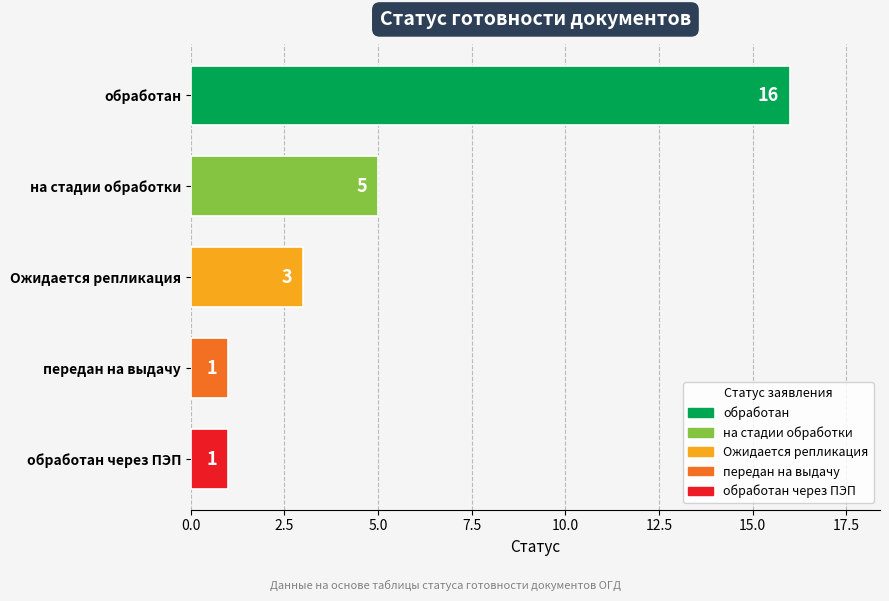

Count the values in the range 1 to 5.

4